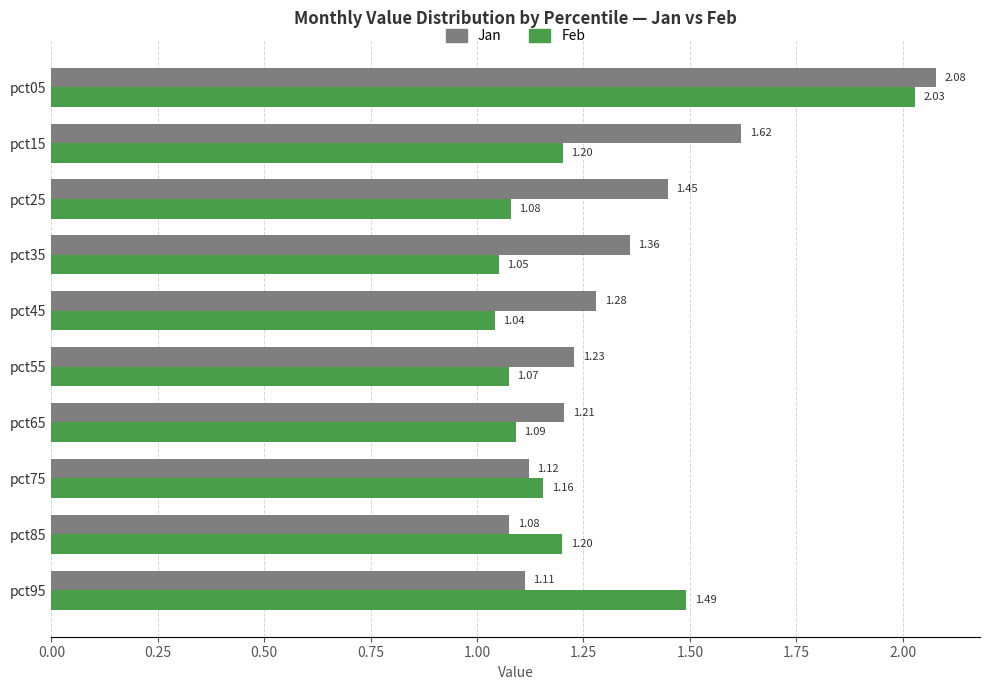

What is the sum of all Feb values?

12.4